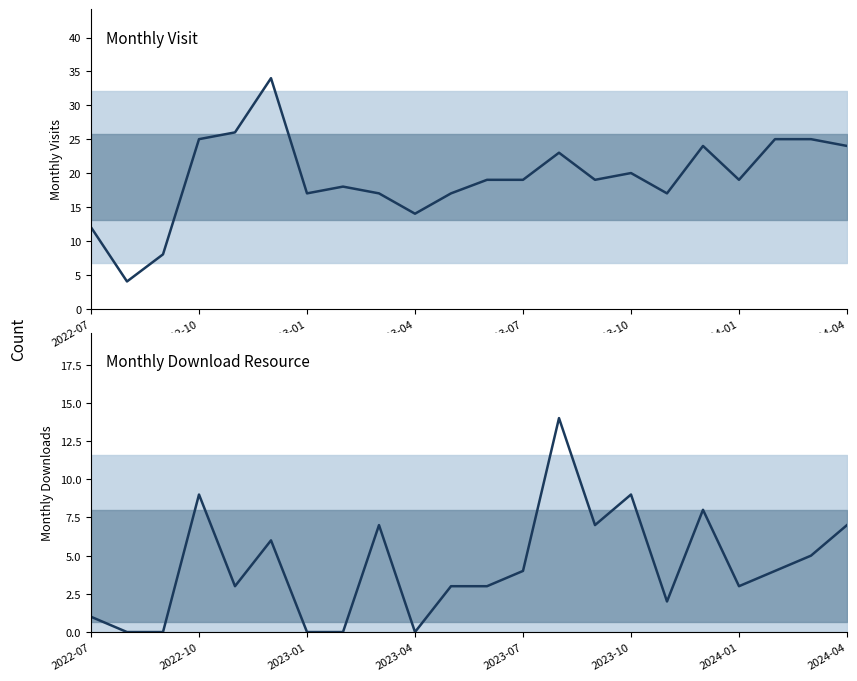

In monthly_download_resource, how many points are higher than both neighbors (excluding endpoints)?

6